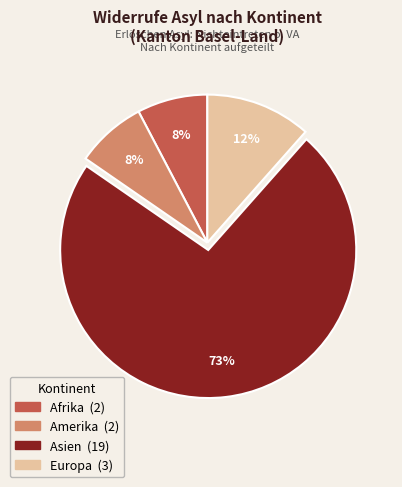

Is Asien the majority of the pie?

Yes